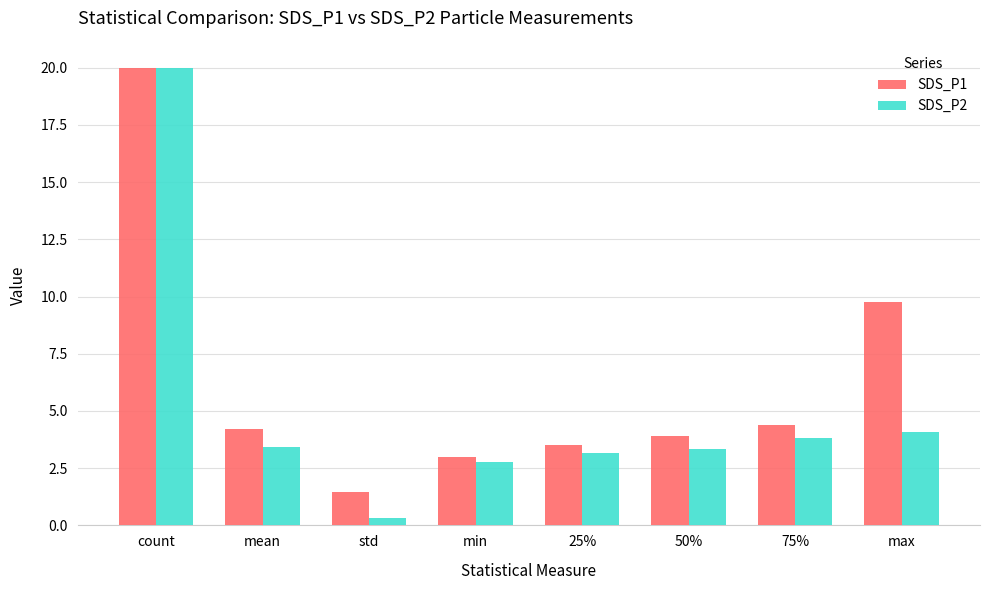

Is the value of SDS_P1 at 50% greater than the value of SDS_P2 at 25%?

Yes